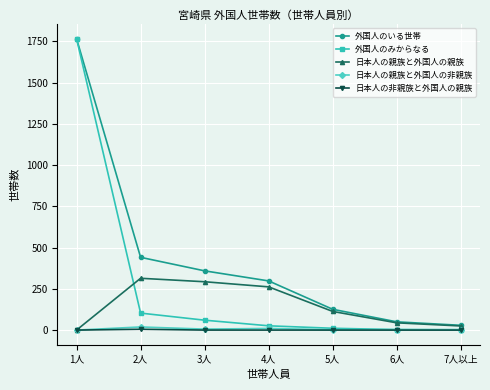

Read the 日本人の親族と外国人の非親族 value at 4人, to the nearest 5.

10